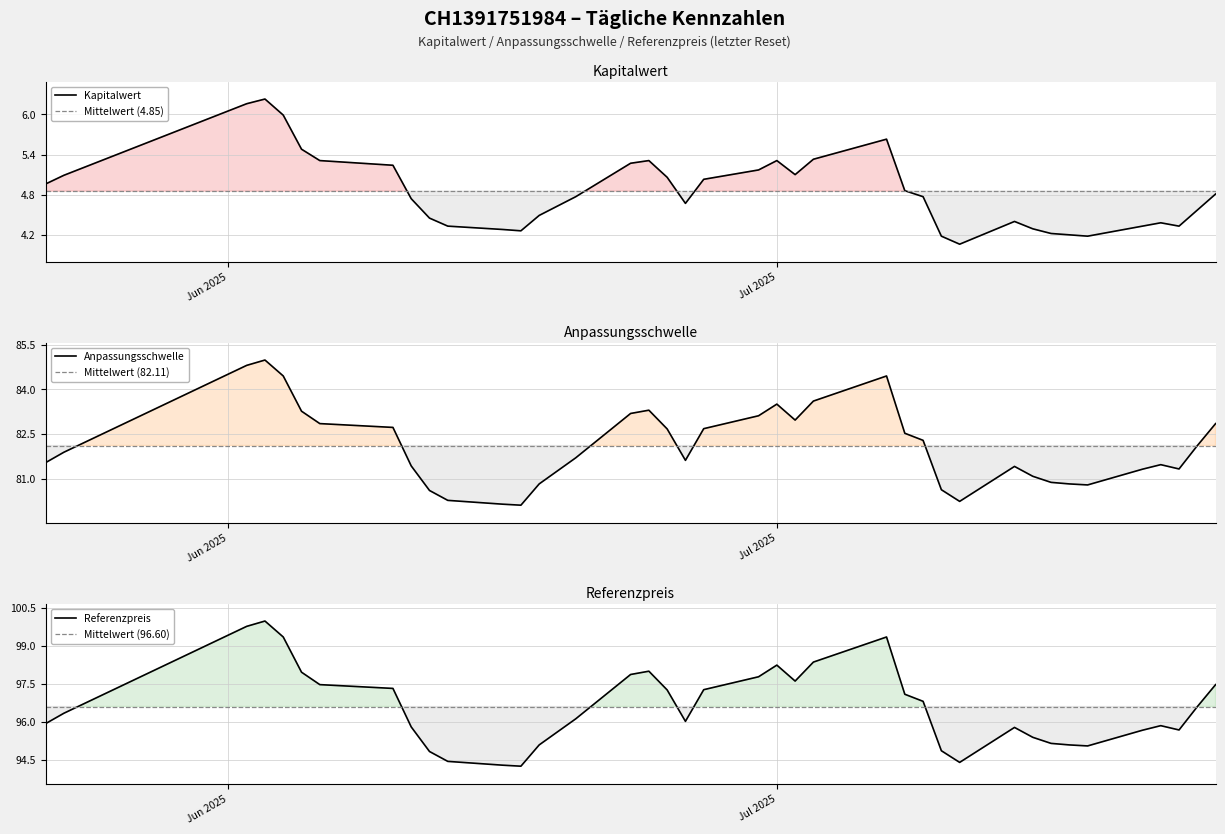

What is the sum of the Anpassungsschwelle values at 2025-06-06 and 2025-07-25?

165.7